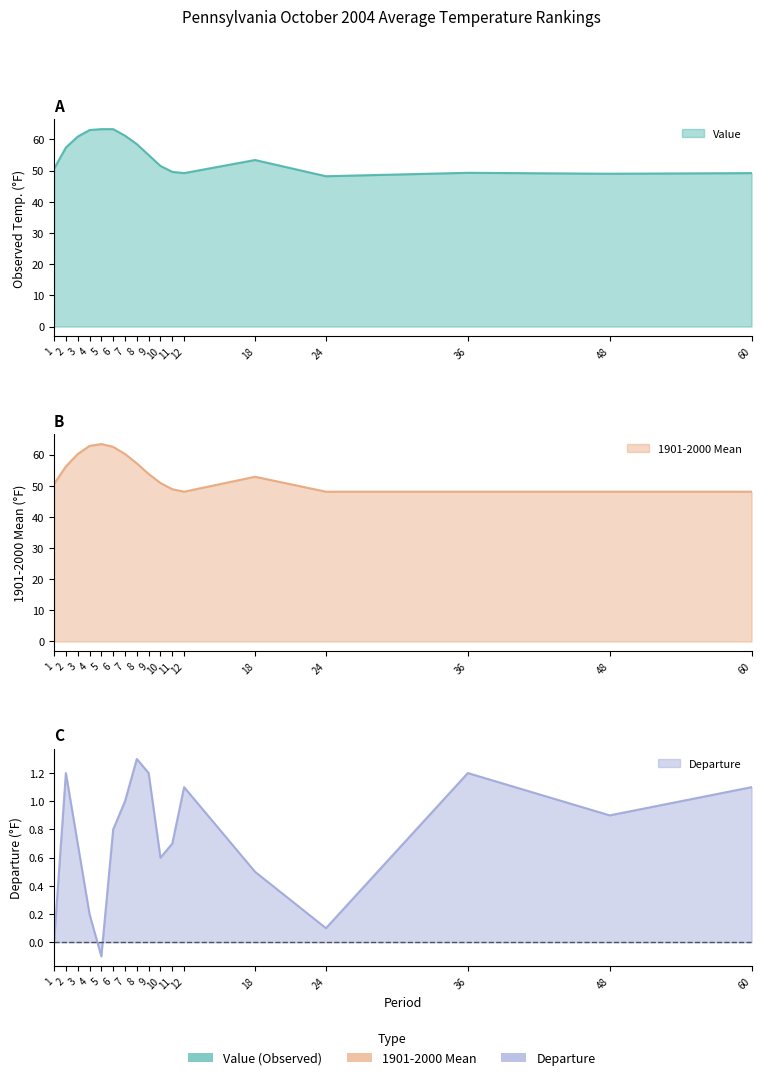

What is the value of the Departure point at the 4th from the left?

0.2